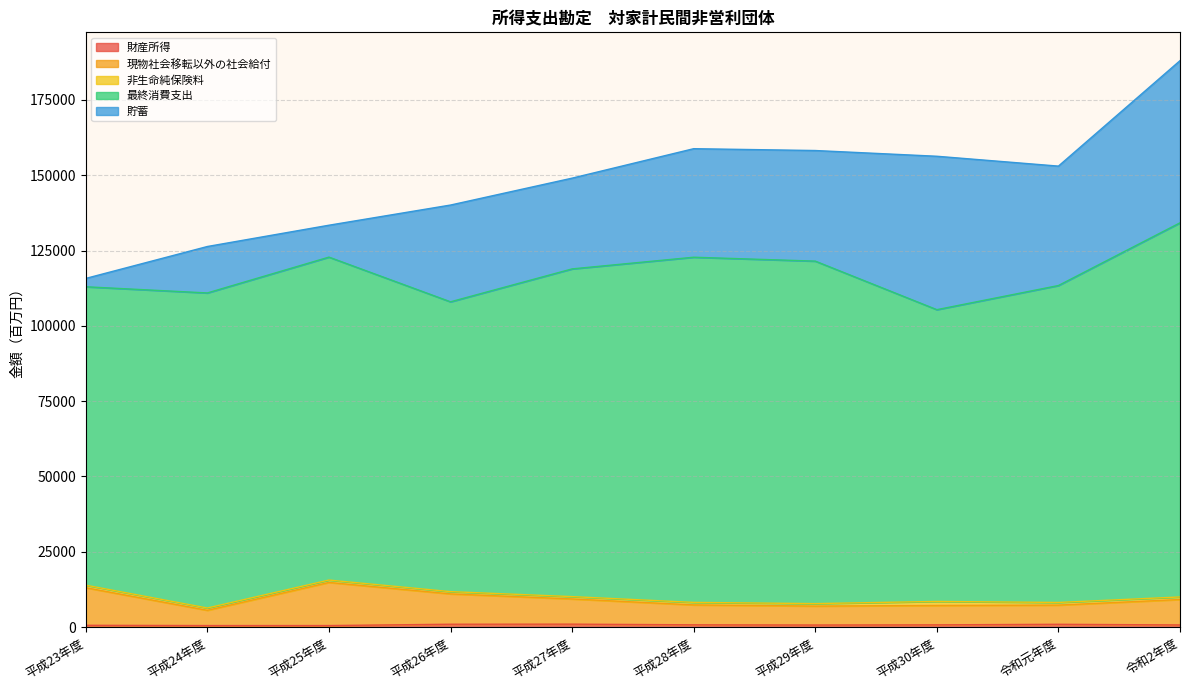

The value of 現物社会移転以外の社会給付 at 平成26年度 is 16506. True or false?

False